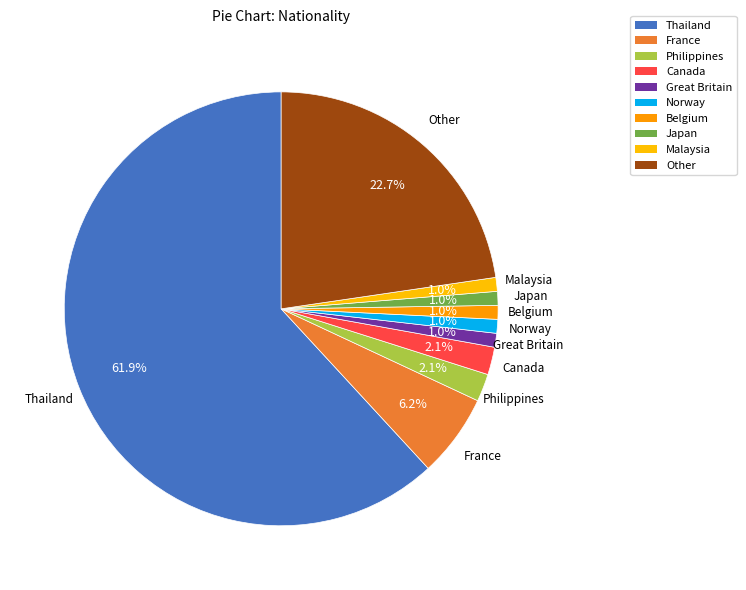

How much of the chart is everything except Belgium?

99.0%